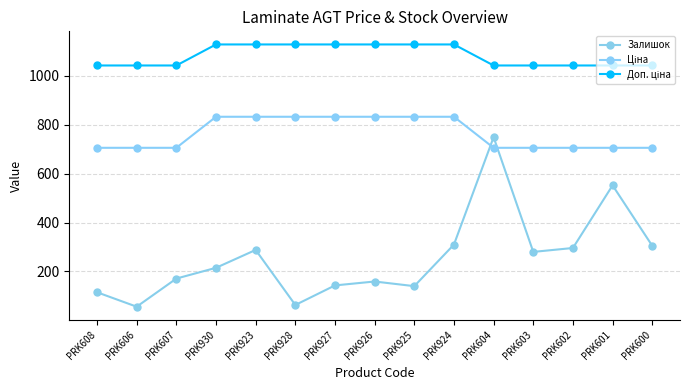

Is this an area chart (filled region under the line)?

No